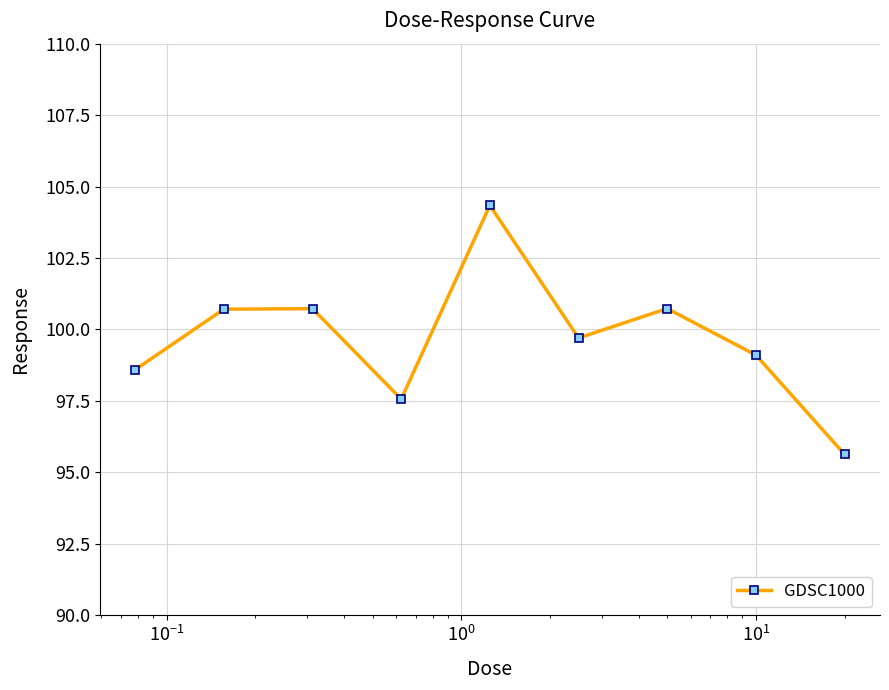

What is the difference between the maximum and minimum values?

8.7